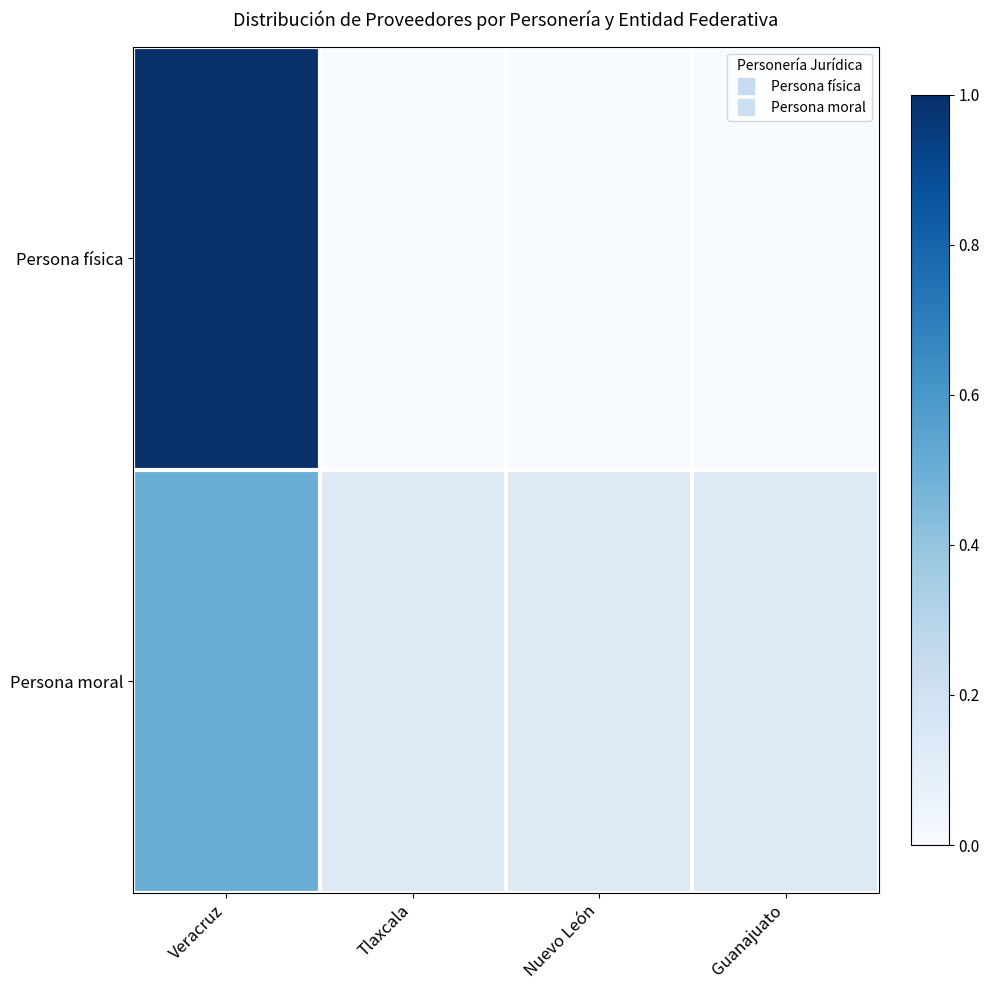

What is the spread (max minus min) of values at Tlaxcala?

0.1